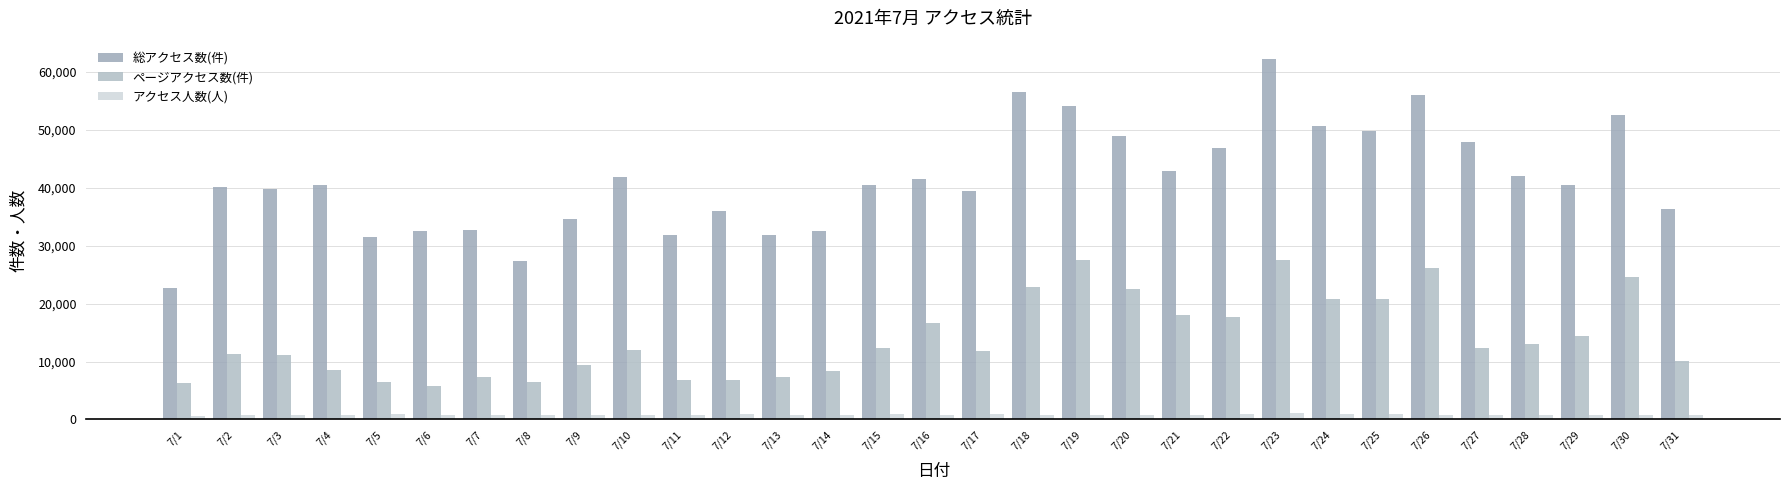

Are the bars grouped side by side (vs. stacked)?

Yes